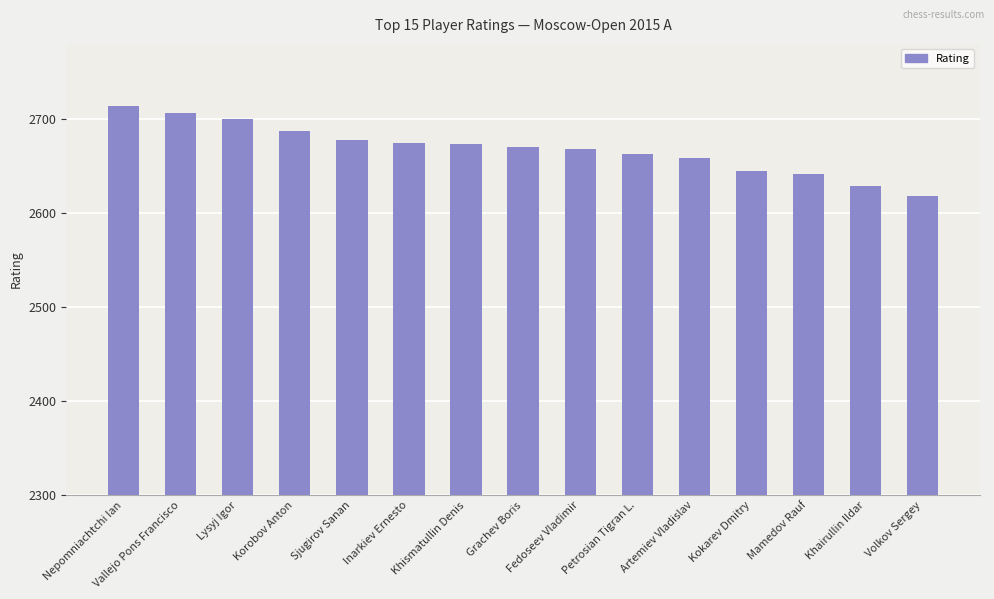

Reading left to right, extract all data points from this chart.

Nepomniachtchi Ian=2714	Vallejo Pons Francisco=2706	Lysyj Igor=2700	Korobov Anton=2687	Sjugirov Sanan=2678	Inarkiev Ernesto=2675	Khismatullin Denis=2673	Grachev Boris=2670	Fedoseev Vladimir=2668	Petrosian Tigran L.=2663	Artemiev Vladislav=2659	Kokarev Dmitry=2645	Mamedov Rauf=2642	Khairullin Ildar=2629	Volkov Sergey=2618